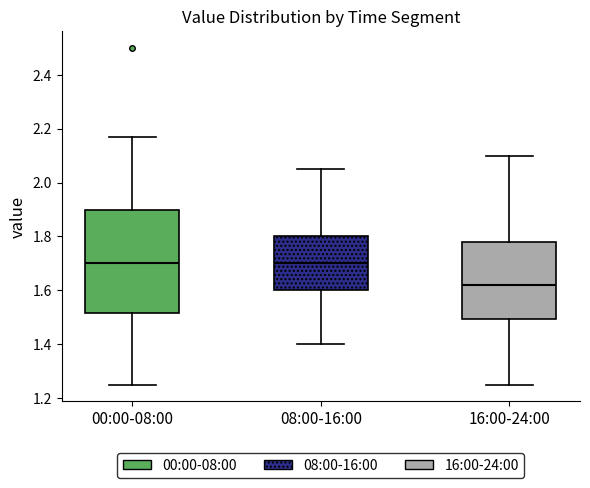

Which box is the tallest, from its lower edge to its upper edge?

00:00-08:00